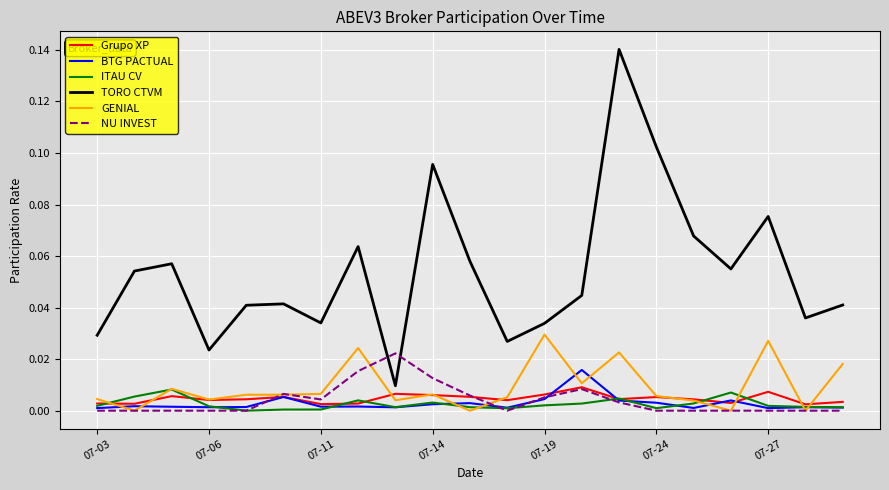

Which series has the largest total across all categories?

TORO CTVM